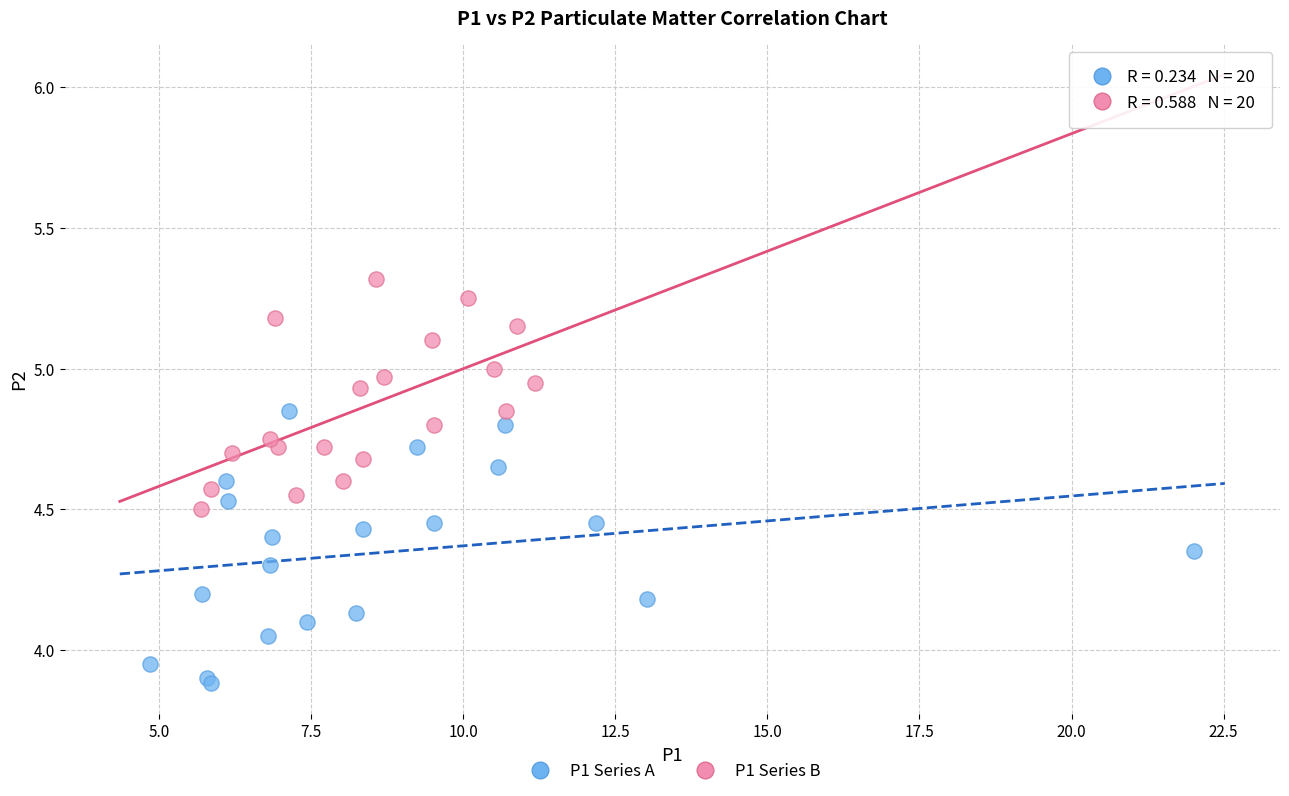

Which series reaches the minimum Y coordinate?

P1 Series A